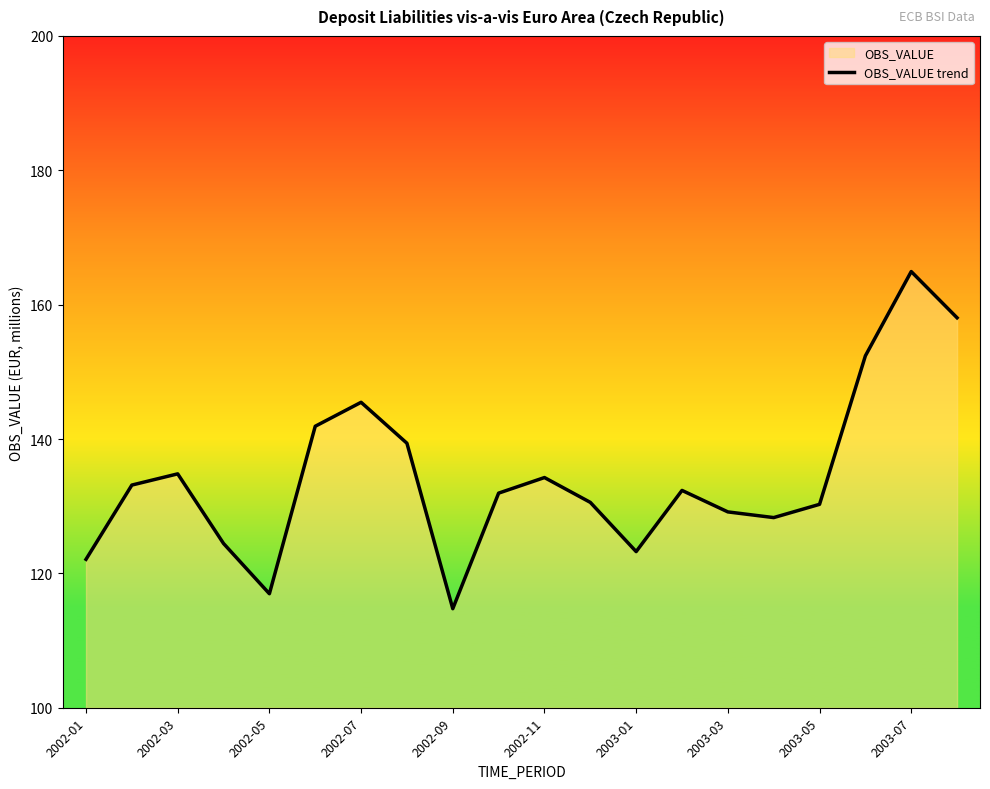

Is it true that the value at 2003-07 is 164.9?

True